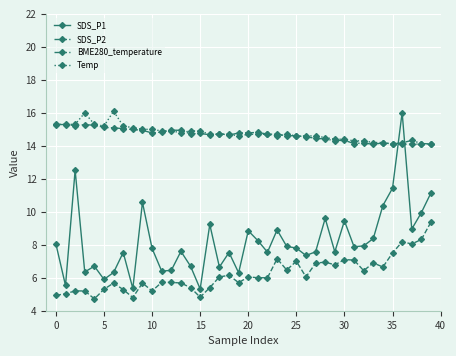

What is the greatest value displayed?

16.1